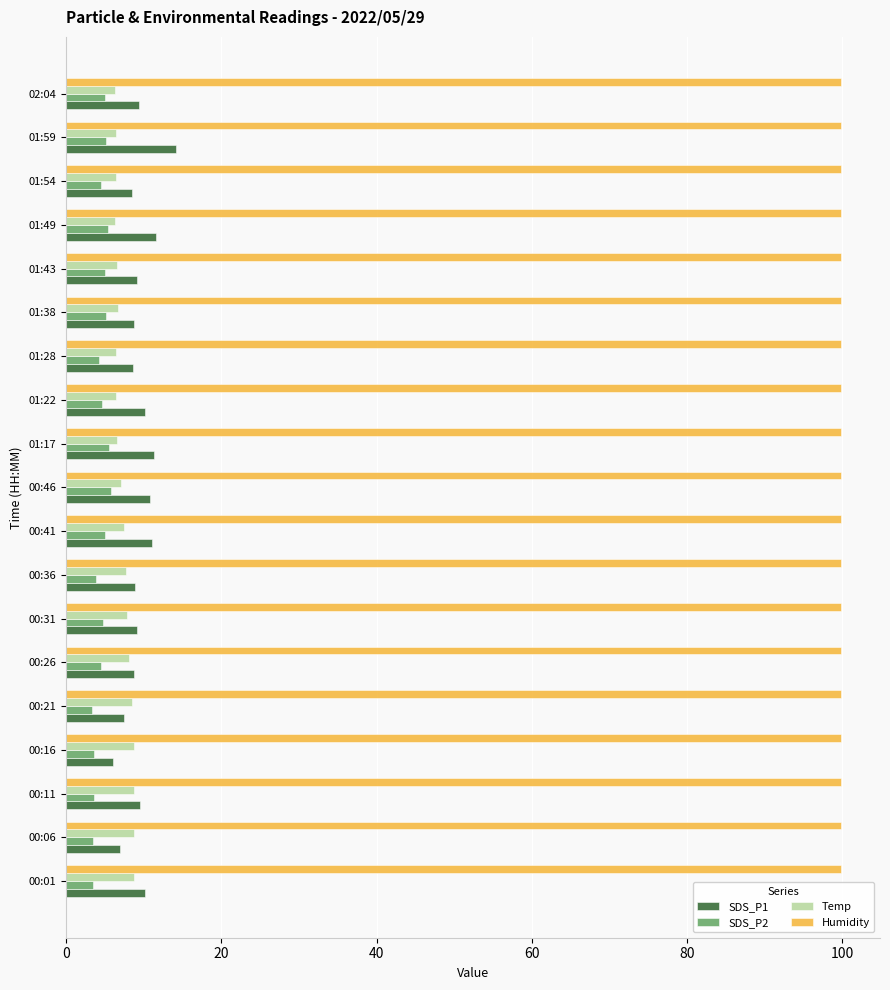

How many distinct data groups are displayed?

4